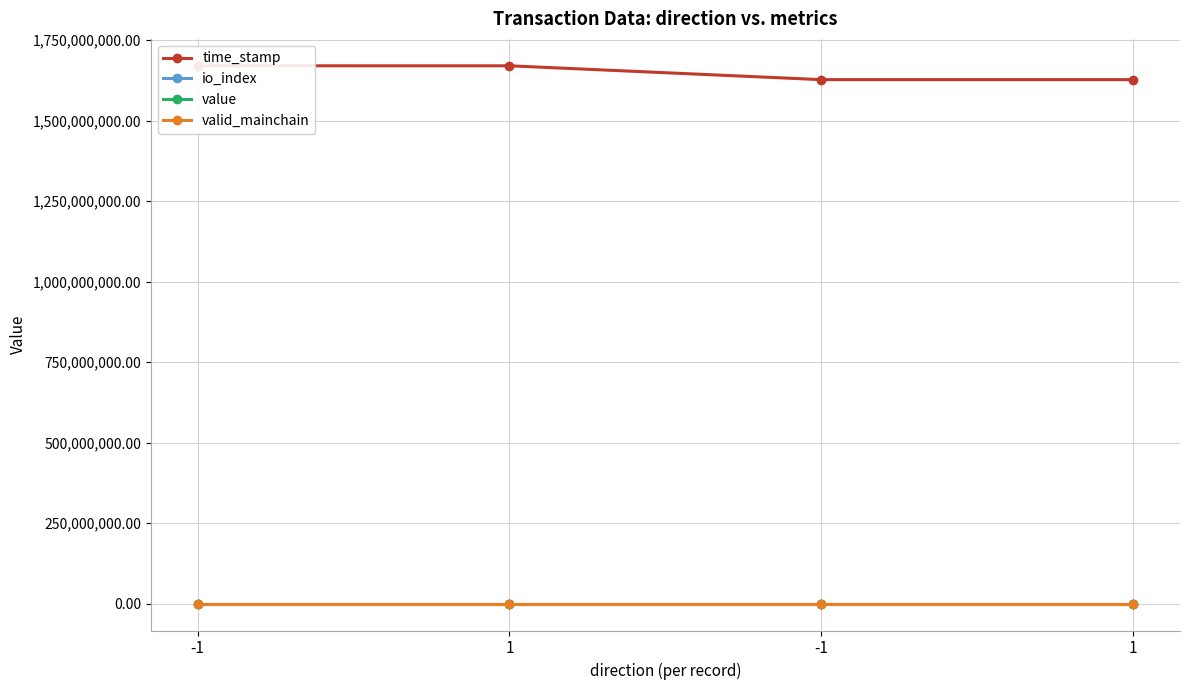

Reading left to right, list all the values displayed in this chart.

time_stamp: 1670168613.0	1670094747.0	1627115590.0	1627077103.0
io_index: 1.0	0.0	1.0	0.0
value: 43.8	43.8	117.5	117.5
valid_mainchain: 1.0	1.0	1.0	1.0